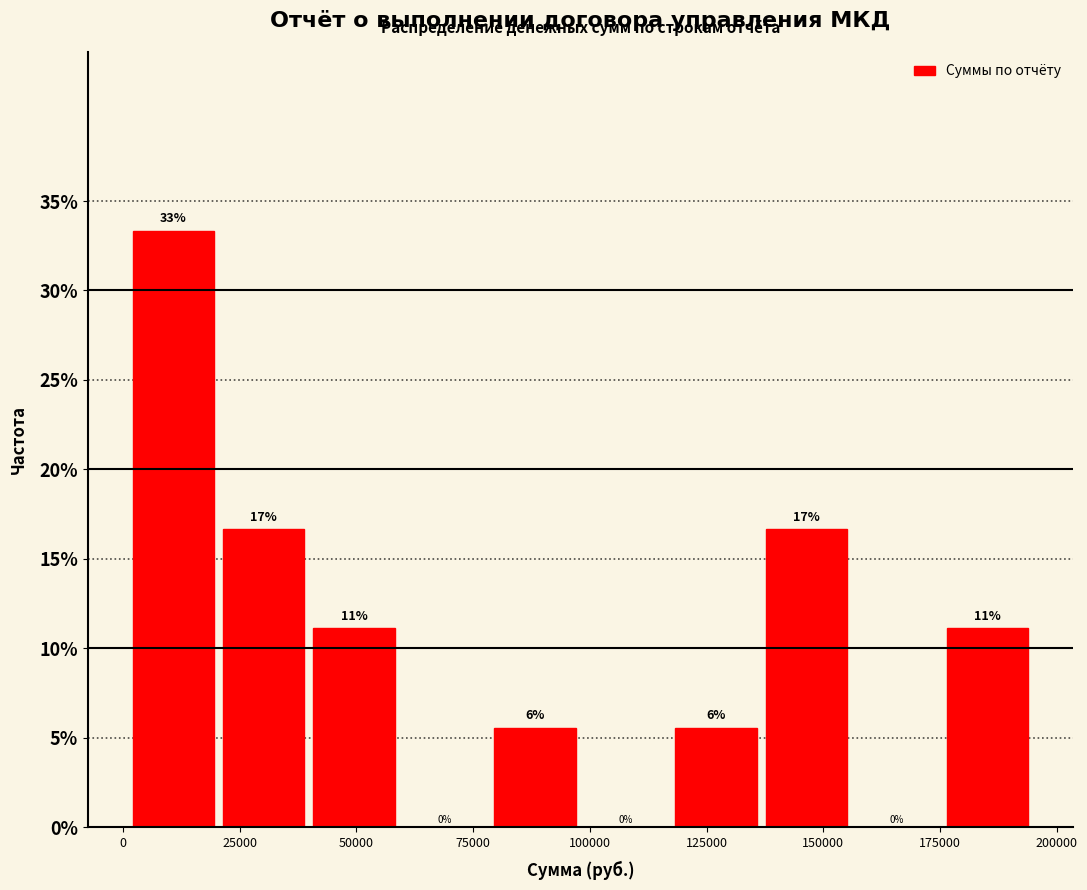

Around what value on the x-axis is the tallest bar? Give the approximate position of its centre, as read against the axis.

10000